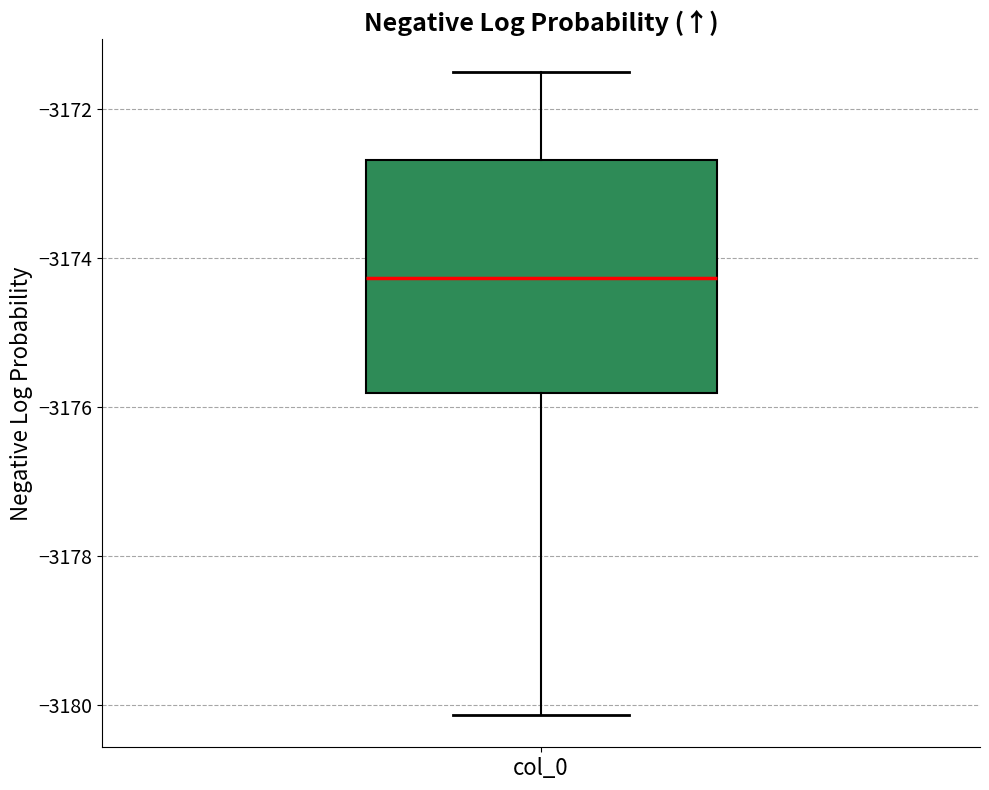

Read this box plot against the y-axis: the position of the median line, the range covered by the box, and the ends of both whiskers. The values are not printed on the chart, so give them approximately, as read against the axis.

median -3174.2, box -3175.8 to -3172.6, whiskers -3180.2 to -3171.6